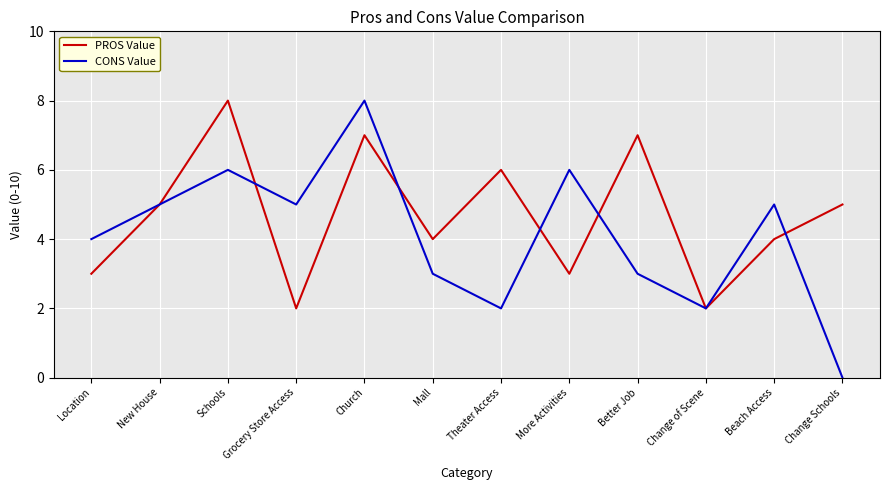

Read the CONS Value value at Better Job.

3